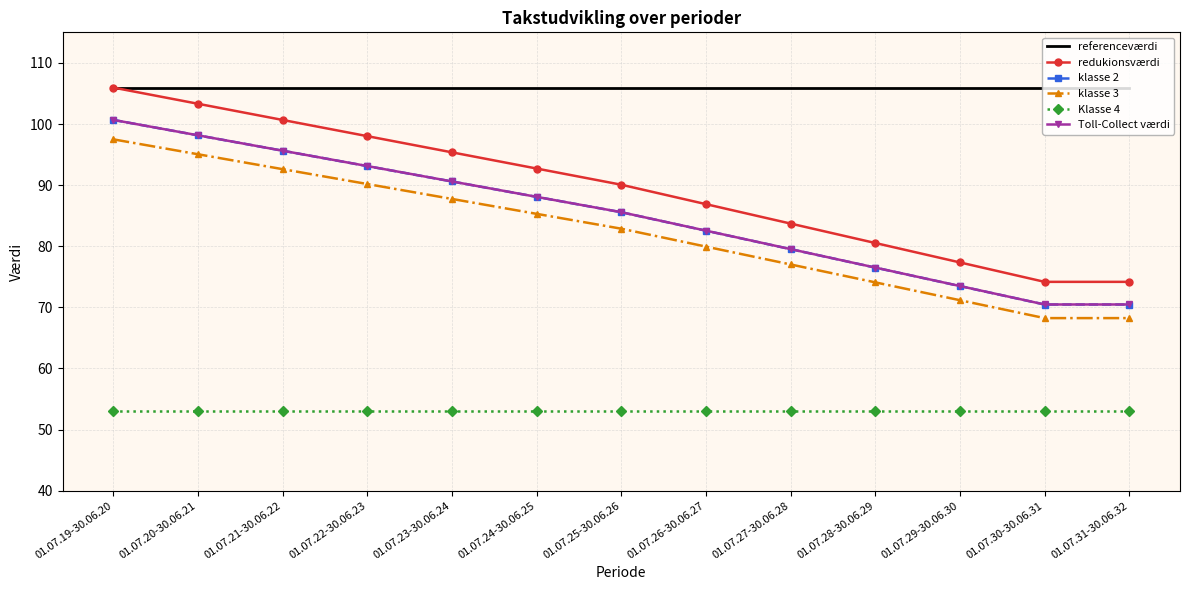

Between 01.07.20-30.06.21 and 01.07.31-30.06.32, which series saw the biggest shift?

redukionsværdi